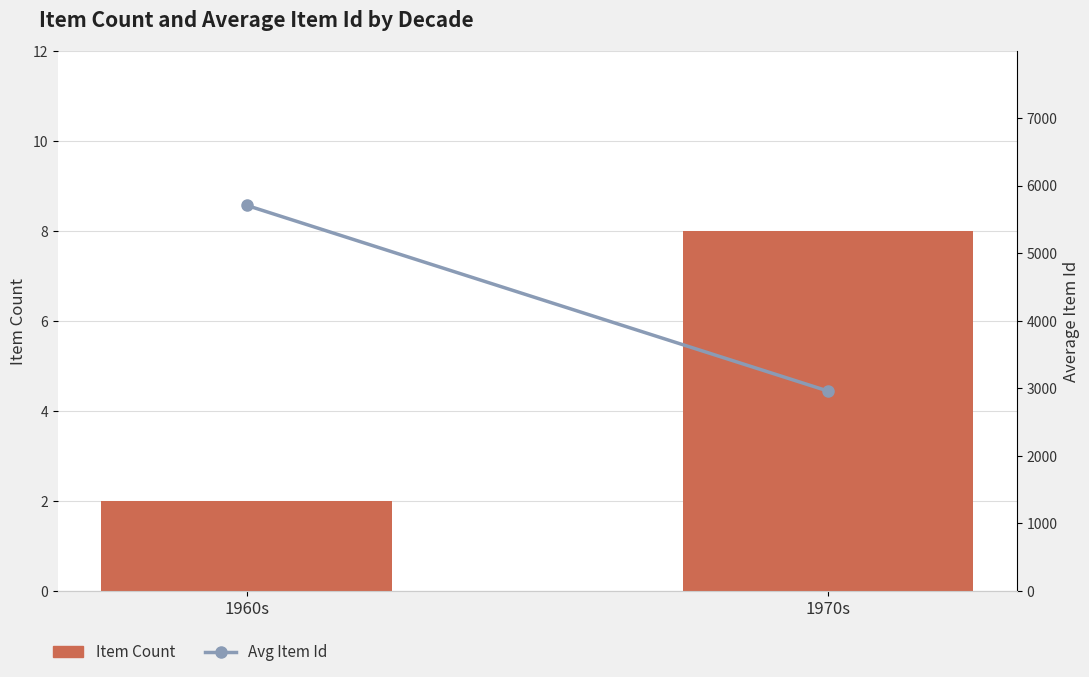

What is the highest value of the Item Count series?

8